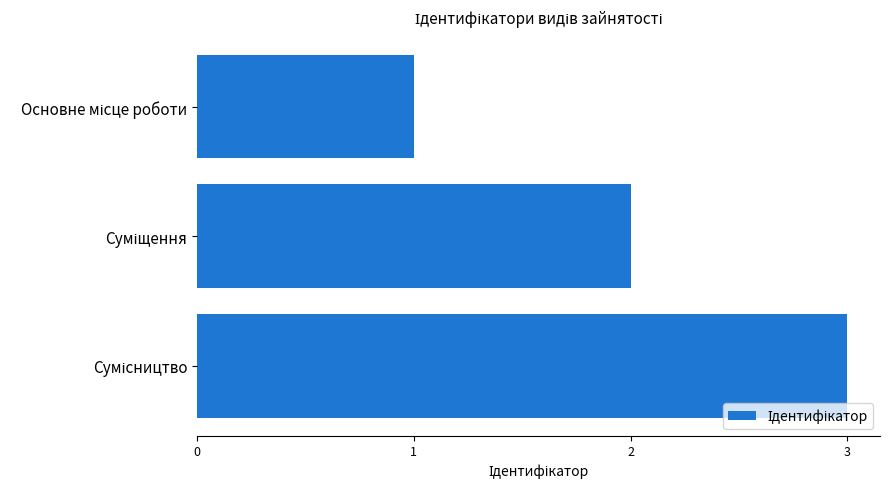

Count the values in the range 1 to 3.

3